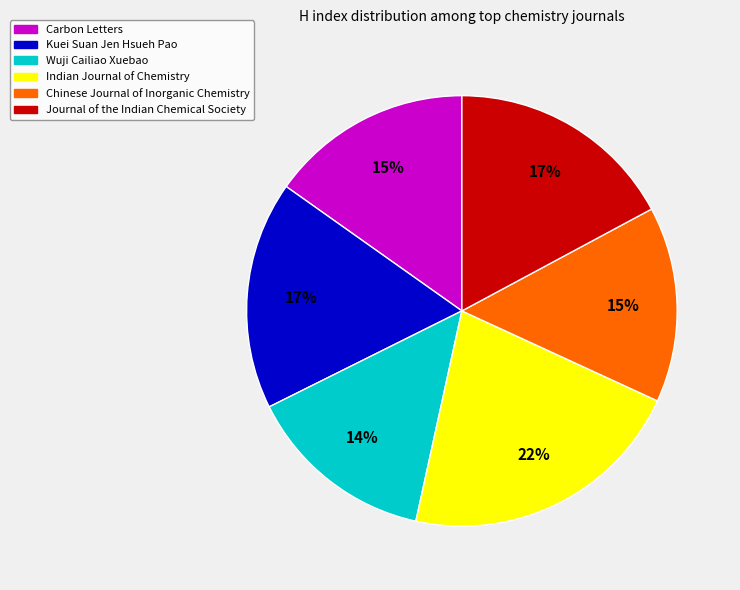

To the nearest percent, what portion does Kuei Suan Jen Hsueh Pao represent?

17%